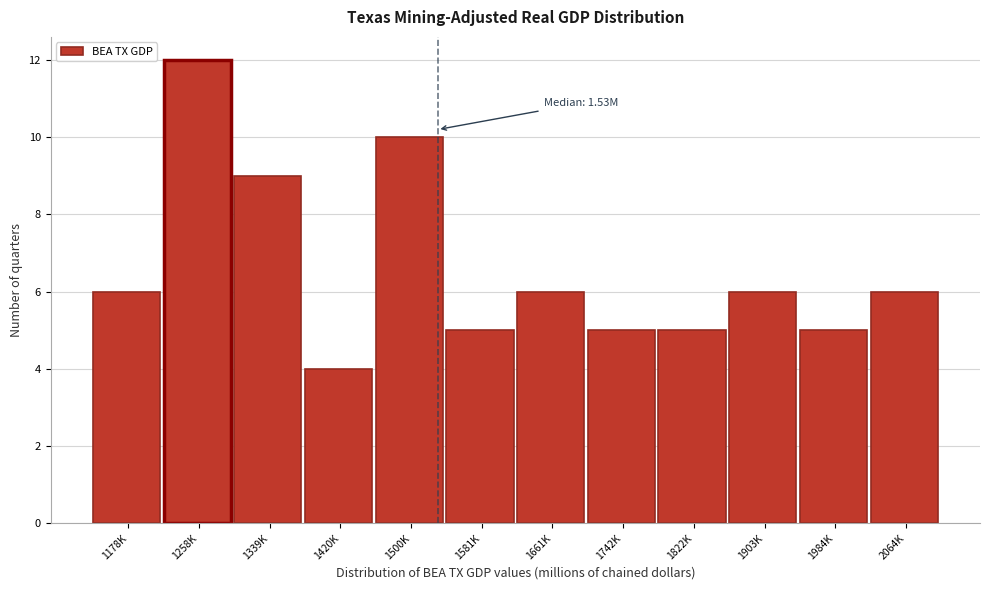

Reading left to right, transcribe all the data shown in this chart.

6	12	9	4	10	5	6	5	5	6	5	6